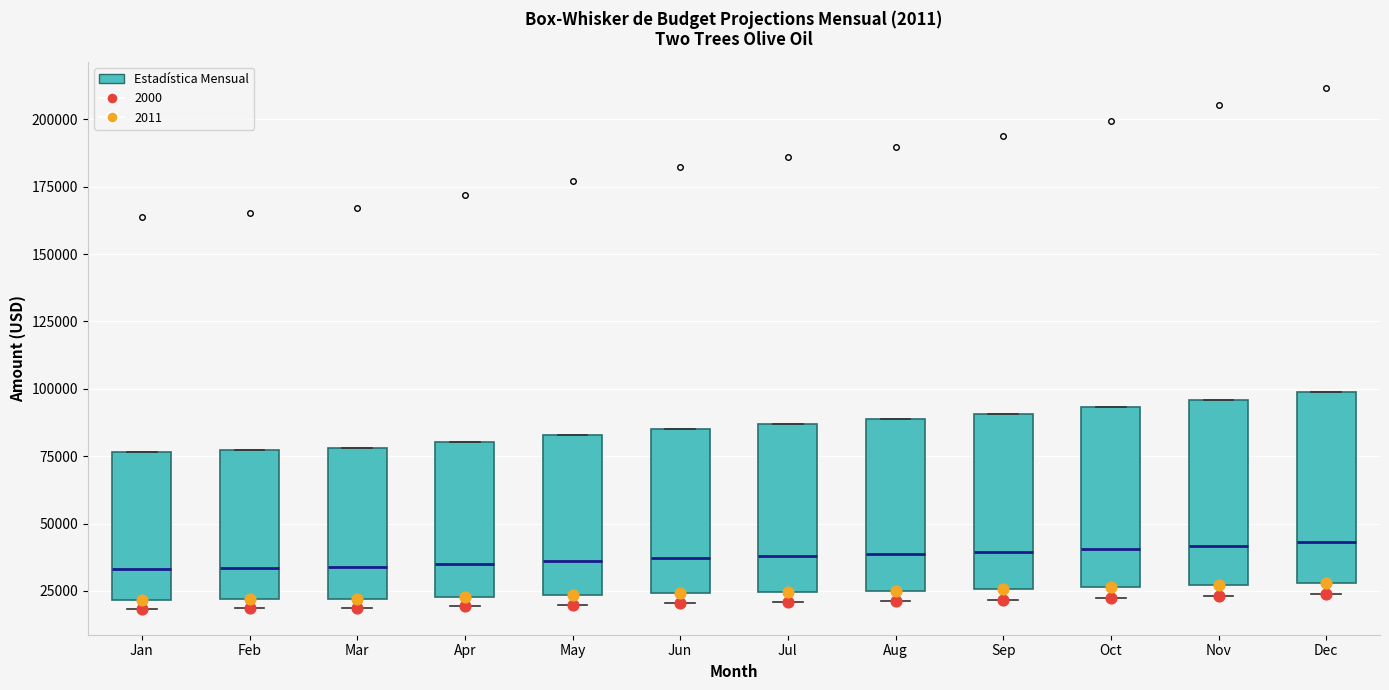

Reading left to right, read every box against the y-axis: the position of its median line, the range the box covers, and the ends of its whiskers. The values are not printed on the chart, so give them approximately, as read against the axis.

Jan: median 35000, box 20000 to 75000, whiskers 20000 (just below the box's lower edge) to 75000
Feb: median 35000, box 20000 to 75000, whiskers 20000 (just below the box's lower edge) to 75000
Mar: median 35000, box 20000 to 80000, whiskers 20000 (just below the box's lower edge) to 80000
Apr: median 35000, box 25000 to 80000, whiskers 20000 to 80000
May: median 35000, box 25000 to 85000, whiskers 20000 to 85000
Jun: median 35000, box 25000 to 85000, whiskers 20000 to 85000
Jul: median 40000, box 25000 to 85000, whiskers 20000 to 85000
Aug: median 40000, box 25000 to 90000, whiskers 20000 to 90000
Sep: median 40000, box 25000 to 90000, whiskers 20000 to 90000
Oct: median 40000, box 25000 to 95000, whiskers 20000 to 95000
Nov: median 40000, box 25000 to 95000, whiskers 25000 (just below the box's lower edge) to 95000
Dec: median 45000, box 30000 to 100000, whiskers 25000 to 100000